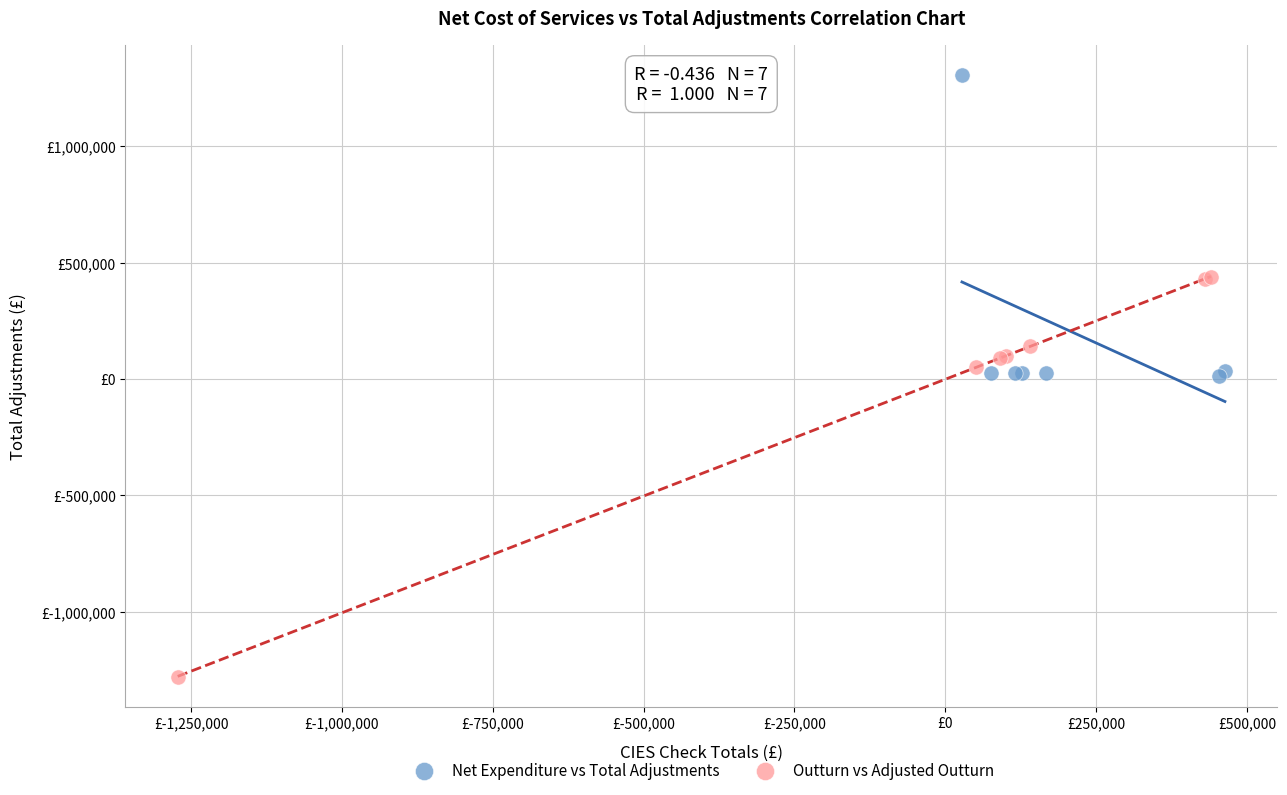

Which series reaches the minimum Y coordinate?

Outturn vs Adjusted Outturn